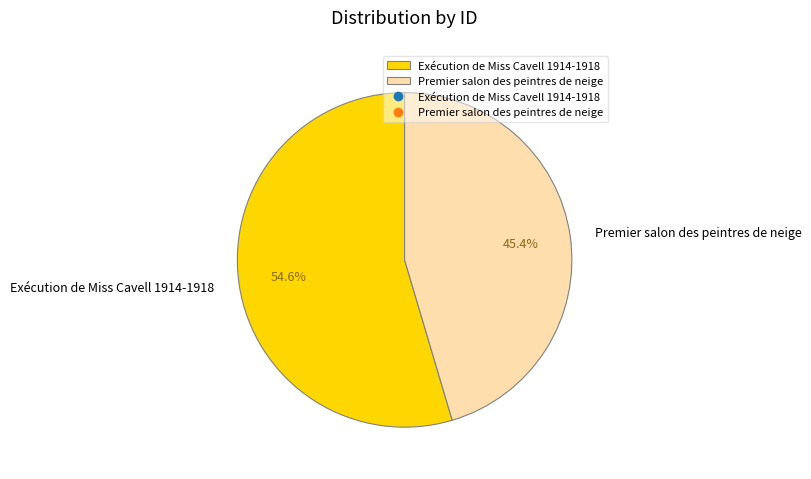

Which category has the smallest portion of the pie?

Premier salon des peintres de neige